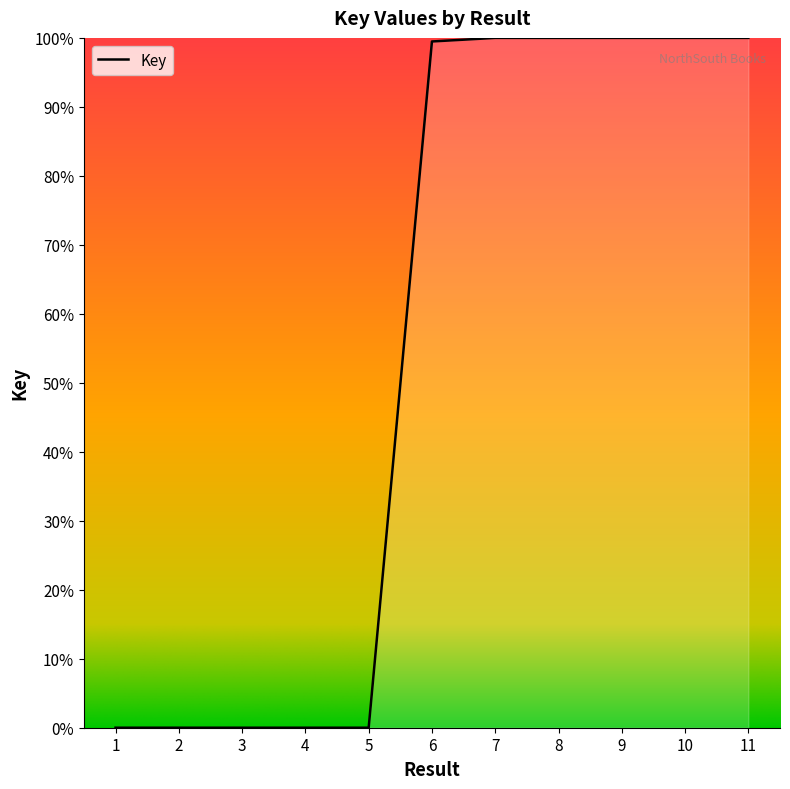

Between 8 and 3, which is larger?

8